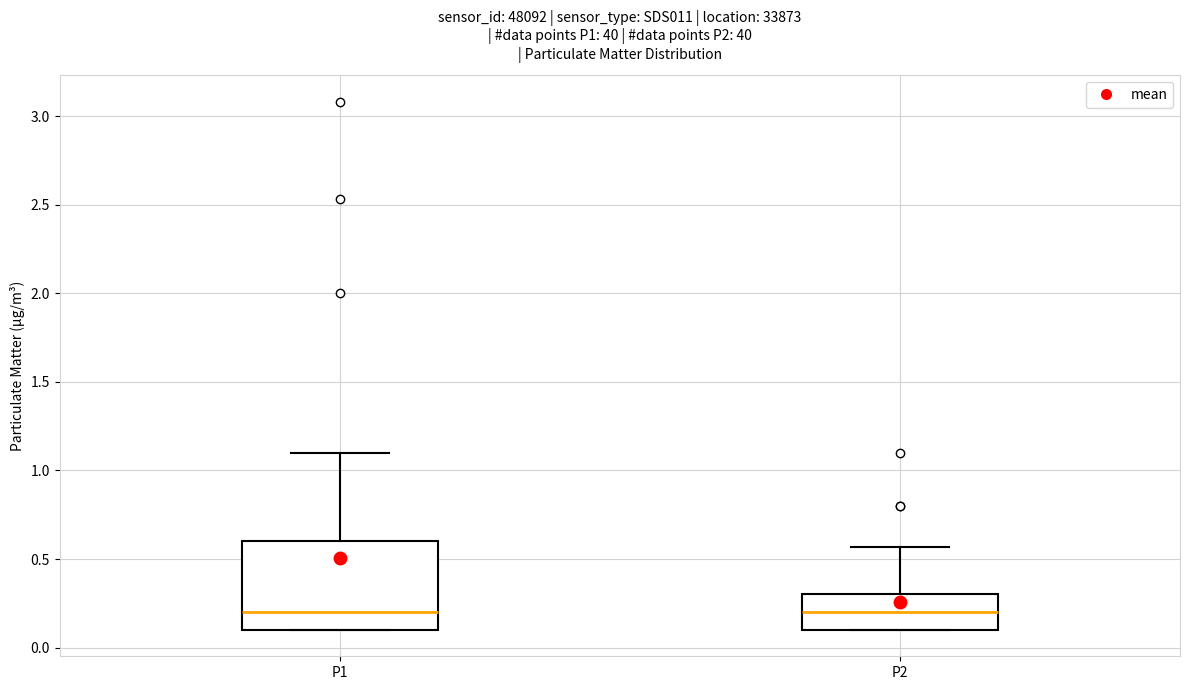

Reading left to right, transcribe this box plot: for each box, give where its median line is, the range the box spans, and where its two whiskers end, as read against the y-axis. The values are not printed on the chart, so give them approximately, as read against the axis.

P1: median 0.20, box 0.10 to 0.60, whiskers 0.10 to 1.10
P2: median 0.20, box 0.10 to 0.30, whiskers 0.10 to 0.55